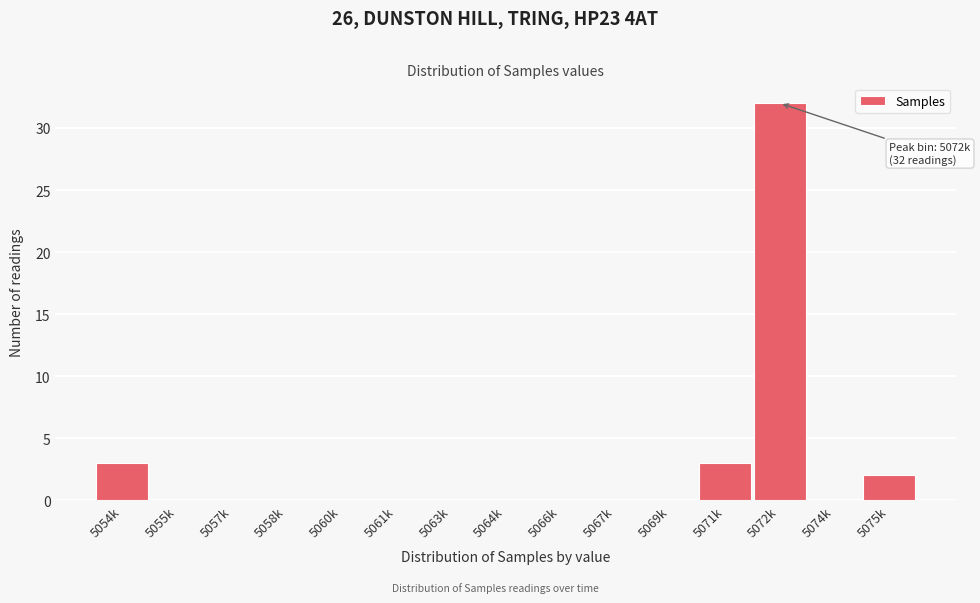

Reading left to right, extract all data points from this chart.

5054k=3	5055k=0	5057k=0	5058k=0	5060k=0	5061k=0	5063k=0	5064k=0	5066k=0	5067k=0	5069k=0	5071k=3	5072k=32	5074k=0	5075k=2